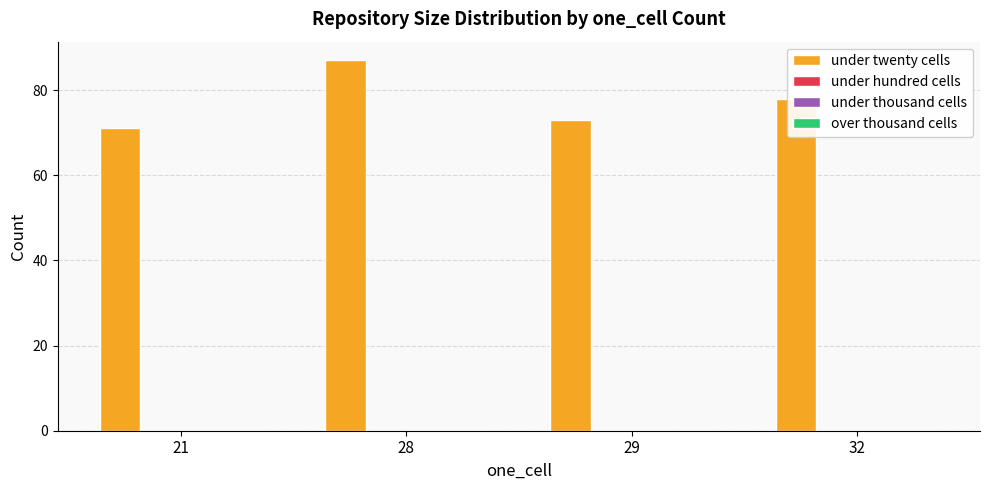

What is the minimum value shown in the chart?

71